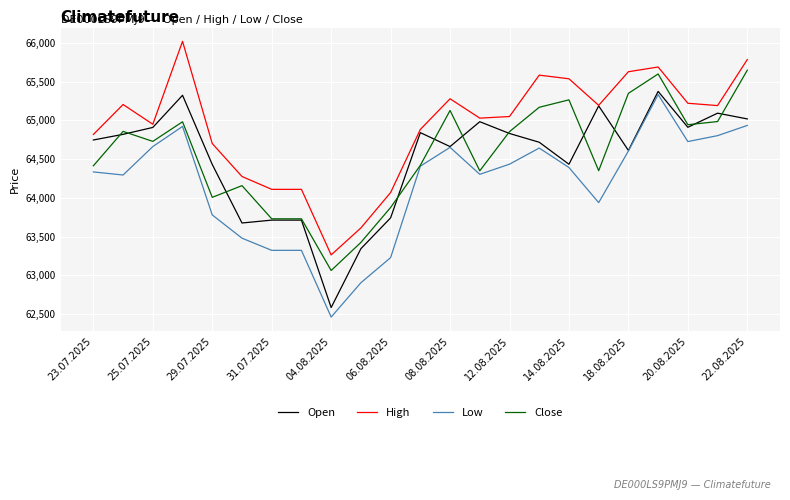

How many categories are shown in the chart?

23